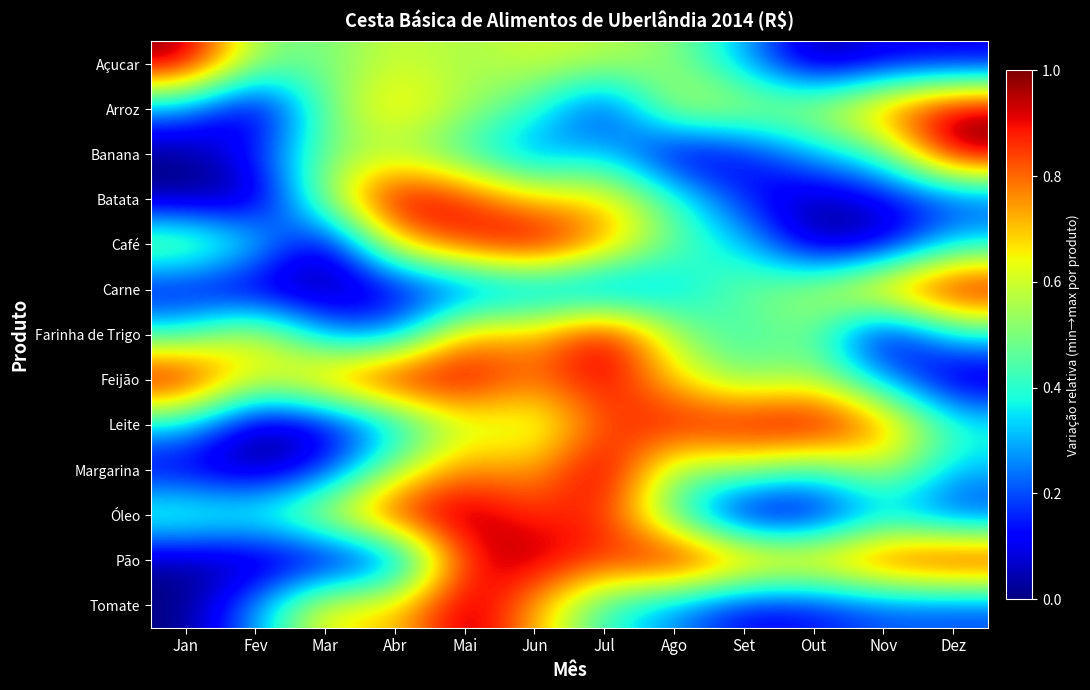

Reading left to right, transcribe all the data shown in this chart.

Açucar: Jan=1.0	Fev=0.5	Mar=0.5	Abr=0.6	Mai=0.5	Jun=0.6	Jul=0.6	Ago=0.5	Set=0.3	Out=0.0	Nov=0.1	Dez=0.1
Arroz: Jan=0.3	Fev=0.0	Mar=0.5	Abr=0.7	Mai=0.5	Jun=0.4	Jul=0.1	Ago=0.6	Set=0.6	Out=0.6	Nov=0.8	Dez=1.0
Banana: Jan=0.0	Fev=0.2	Mar=0.5	Abr=0.5	Mai=0.4	Jun=0.2	Jul=0.3	Ago=0.0	Set=0.1	Out=0.3	Nov=0.4	Dez=1.0
Batata: Jan=0.0	Fev=0.0	Mar=0.6	Abr=1.0	Mai=0.9	Jun=0.7	Jul=0.7	Ago=0.4	Set=0.1	Out=0.0	Nov=0.1	Dez=0.2
Café: Jan=0.6	Fev=0.4	Mar=0.0	Abr=0.7	Mai=0.9	Jun=1.0	Jul=0.8	Ago=0.5	Set=0.3	Out=0.0	Nov=0.0	Dez=0.3
Carne: Jan=0.1	Fev=0.0	Mar=0.0	Abr=0.1	Mai=0.1	Jun=0.2	Jul=0.2	Ago=0.3	Set=0.5	Out=0.6	Nov=0.8	Dez=1.0
Farinha de Trigo: Jan=0.4	Fev=0.7	Mar=0.3	Abr=0.2	Mai=0.8	Jun=0.7	Jul=1.0	Ago=0.5	Set=0.4	Out=0.5	Nov=0.0	Dez=0.4
Feijão: Jan=1.0	Fev=0.6	Mar=0.8	Abr=1.0	Mai=1.0	Jun=0.8	Jul=0.9	Ago=0.7	Set=0.5	Out=0.6	Nov=0.3	Dez=0.0
Leite: Jan=0.3	Fev=0.0	Mar=0.1	Abr=0.3	Mai=0.6	Jun=0.5	Jul=0.8	Ago=0.9	Set=0.9	Out=1.0	Nov=0.8	Dez=0.4
Margarina: Jan=0.1	Fev=0.0	Mar=0.1	Abr=0.5	Mai=0.8	Jun=0.7	Jul=1.0	Ago=0.5	Set=0.5	Out=0.4	Nov=0.6	Dez=0.3
Óleo: Jan=0.5	Fev=0.4	Mar=0.6	Abr=0.9	Mai=1.0	Jun=0.9	Jul=0.9	Ago=0.4	Set=0.0	Out=0.0	Nov=0.3	Dez=0.1
Pão: Jan=0.0	Fev=0.0	Mar=0.0	Abr=0.1	Mai=0.9	Jun=1.0	Jul=0.9	Ago=1.0	Set=0.8	Out=0.8	Nov=0.9	Dez=1.0
Tomate: Jan=0.0	Fev=0.3	Mar=0.7	Abr=0.7	Mai=1.0	Jun=0.7	Jul=0.4	Ago=0.3	Set=0.1	Out=0.1	Nov=0.2	Dez=0.2